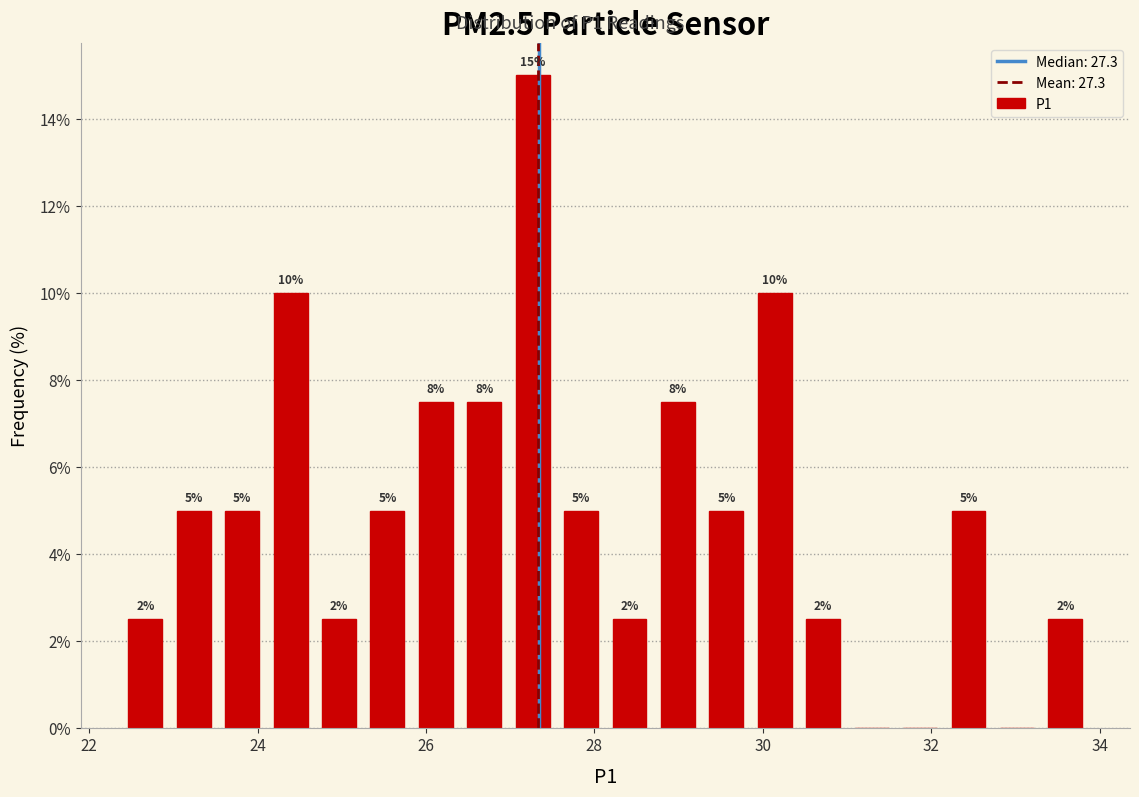

Around what value on the x-axis is the tallest bar? Give the approximate position of its centre, as read against the axis.

27.2